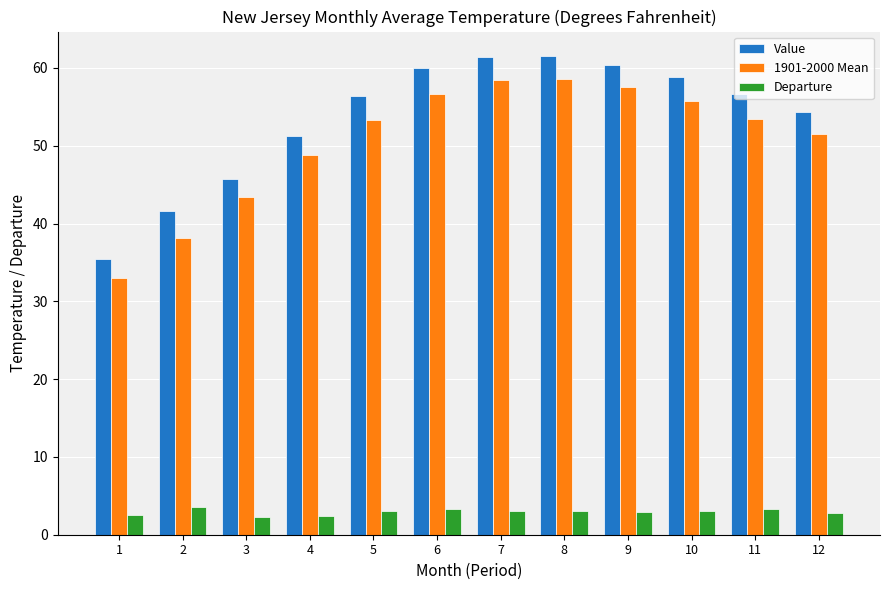

The Value series shows 54.3 at 12. True or false?

True